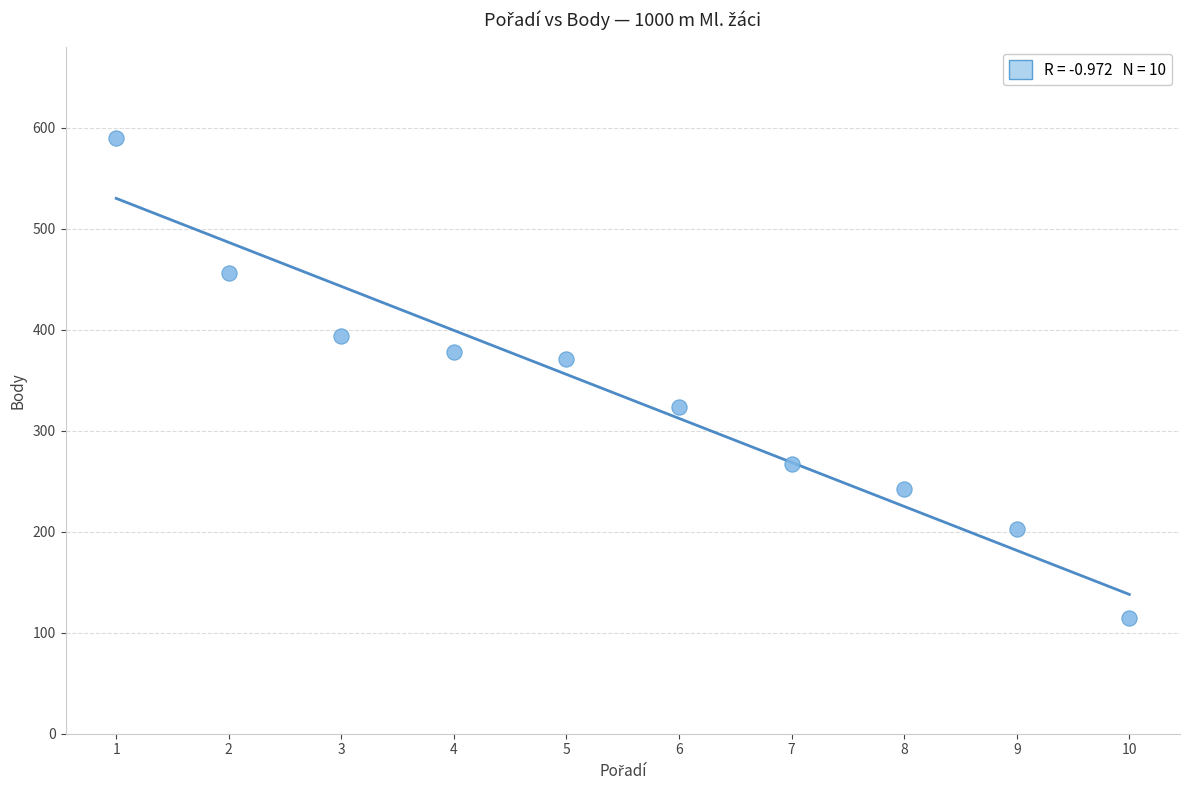

What is the range of Y values (max minus min)?

475